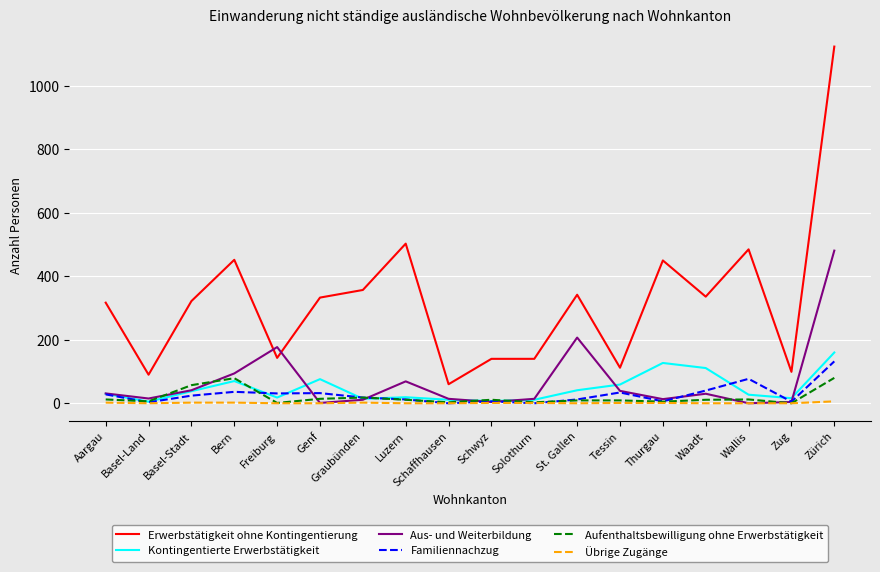

The value of Erwerbstätigkeit ohne Kontingentierung at Tessin is 50. True or false?

False